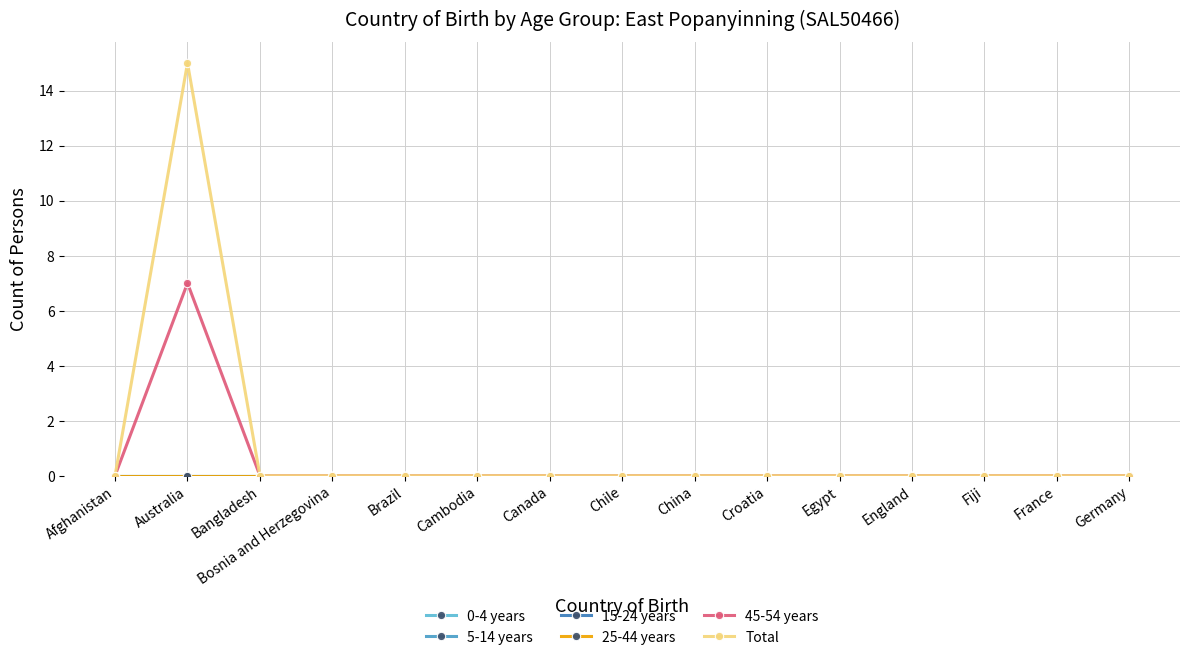

The value of 45-54 years at Cambodia is 4. True or false?

False